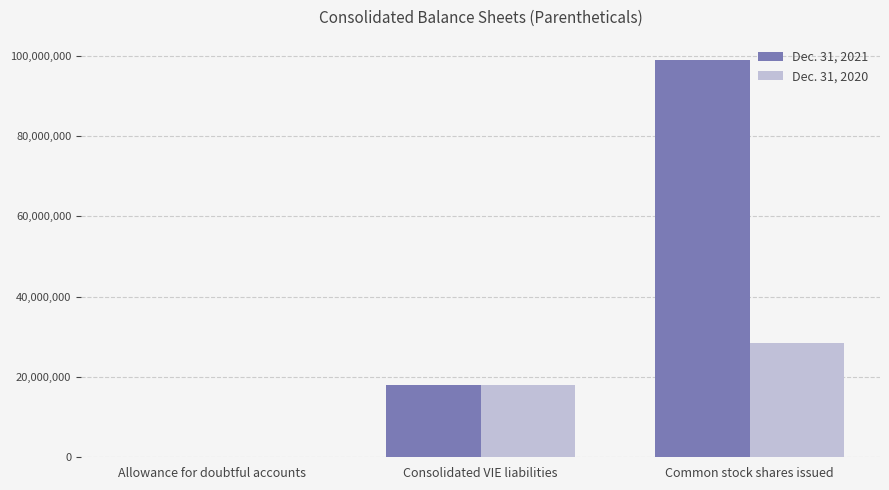

Which label corresponds to the largest value in the chart?

Common stock shares issued